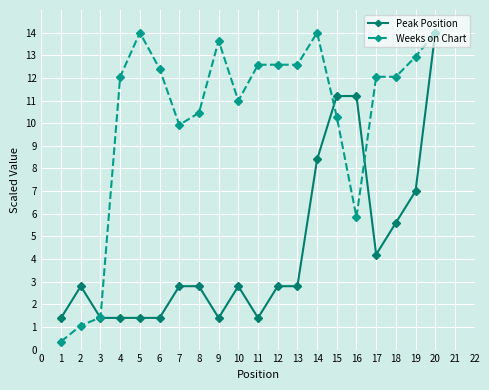

Which series has the largest range (max minus min)?

Weeks on Chart